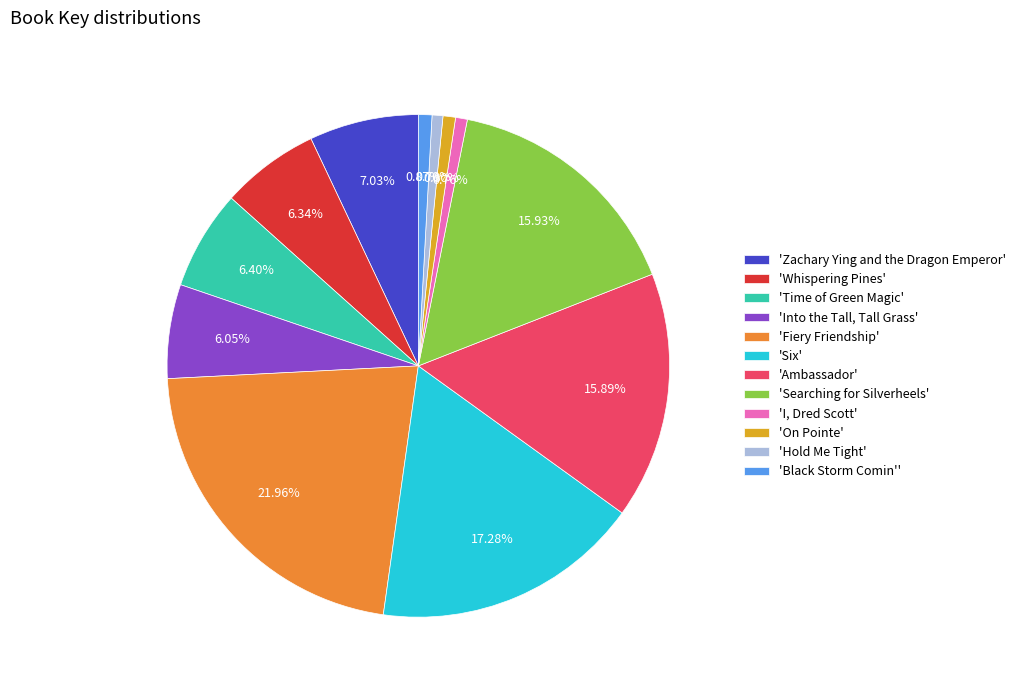

Combined, do 'Time of Green Magic' and 'I, Dred Scott' account for over 50%?

No